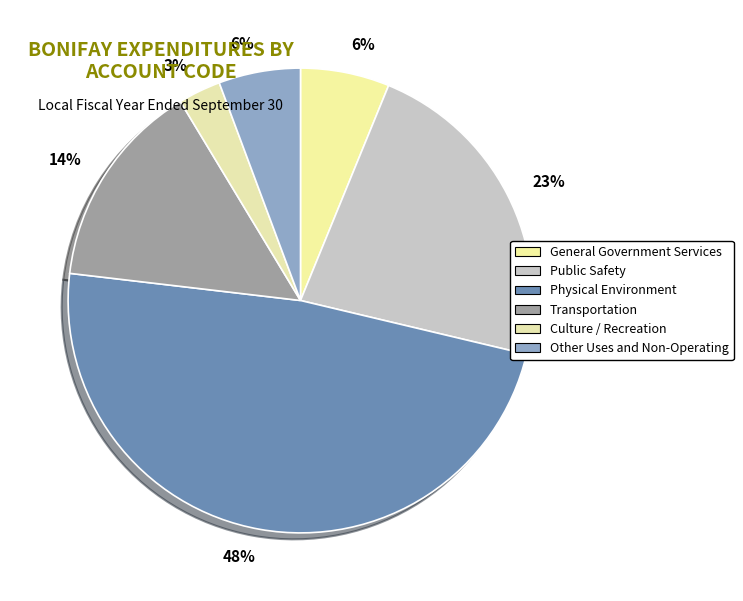

Which slice is the largest?

Physical Environment